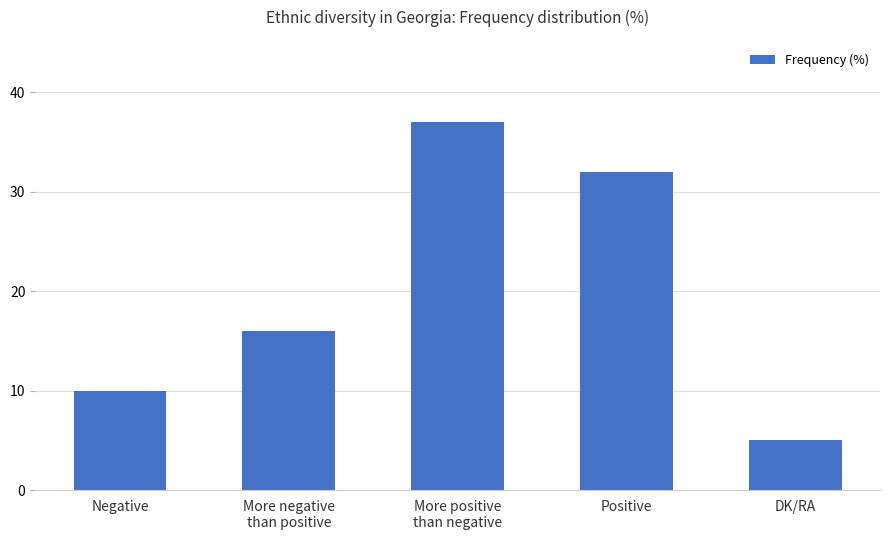

How many values are between 10 and 32?

3